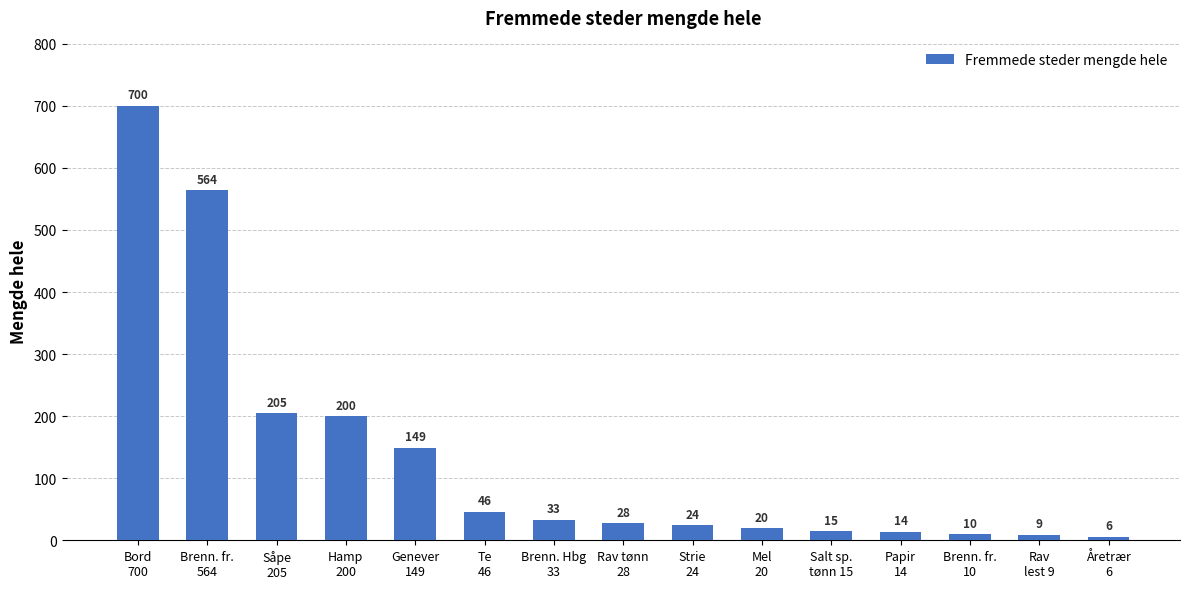

Which category has the highest value across all series?

Bord
700